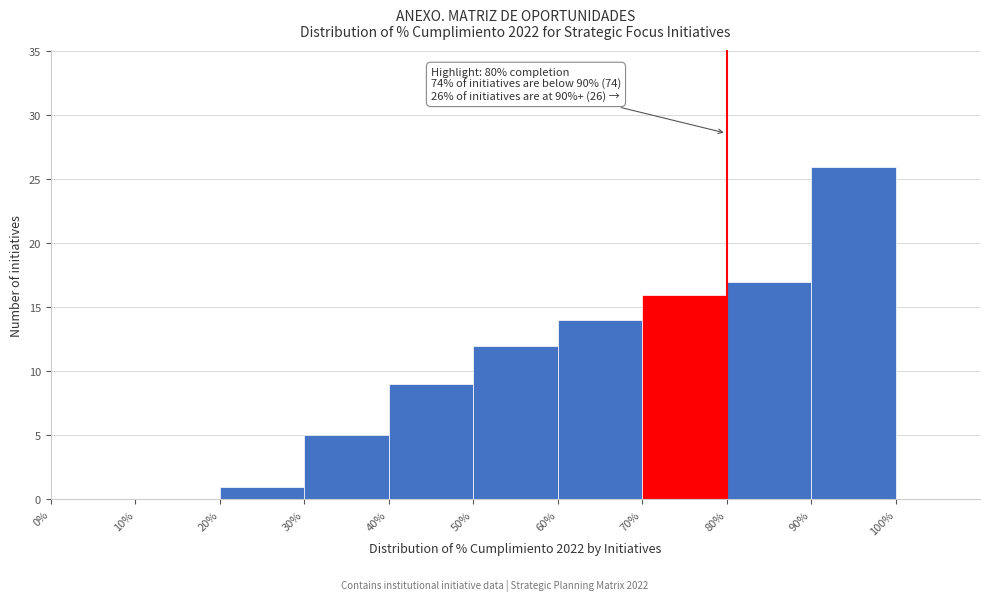

Which range on the x-axis has the tallest bar?

90% to 100%